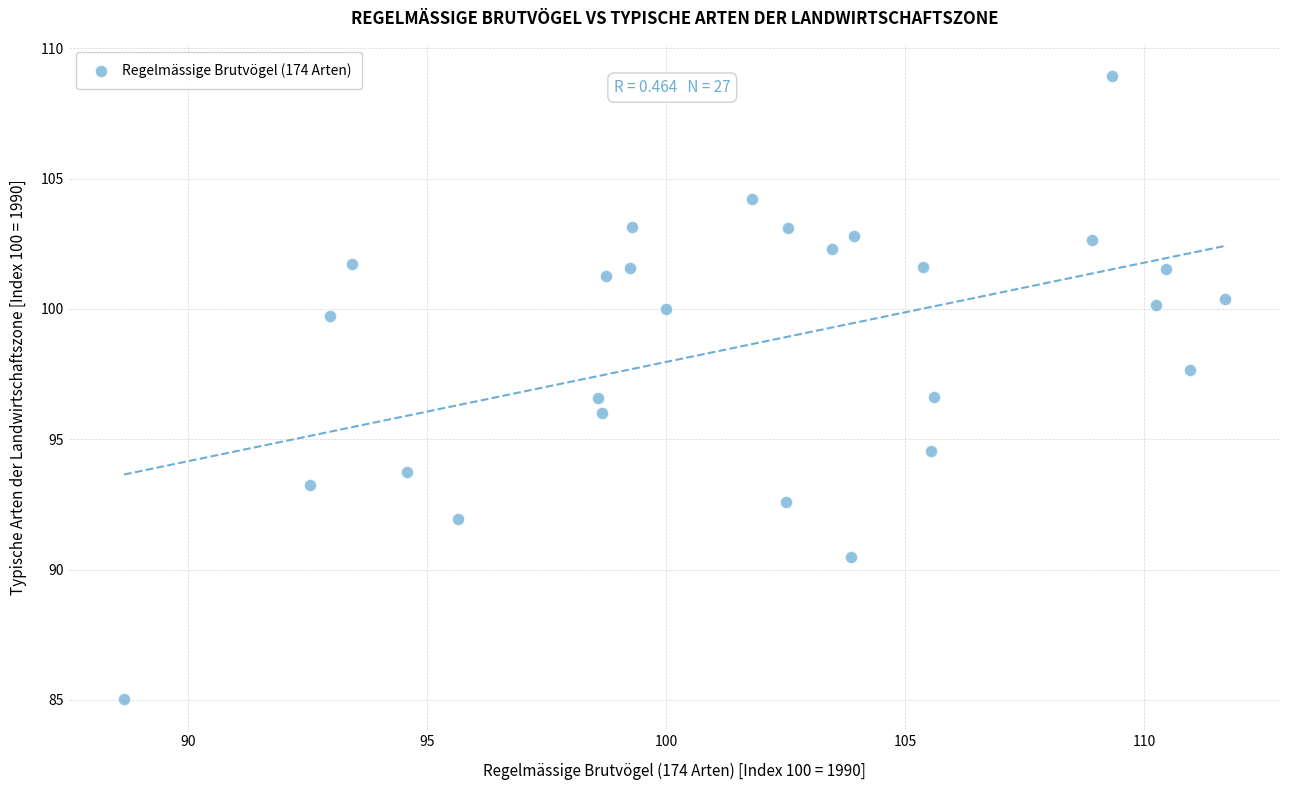

What is the range of Y values (max minus min)?

23.9